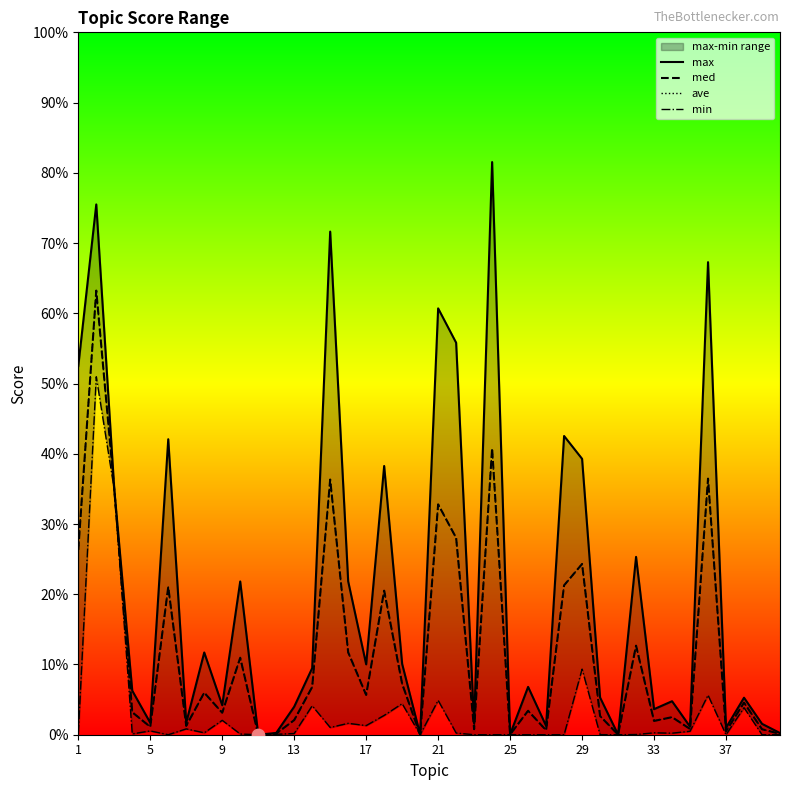

Which series has the largest total across all categories?

max